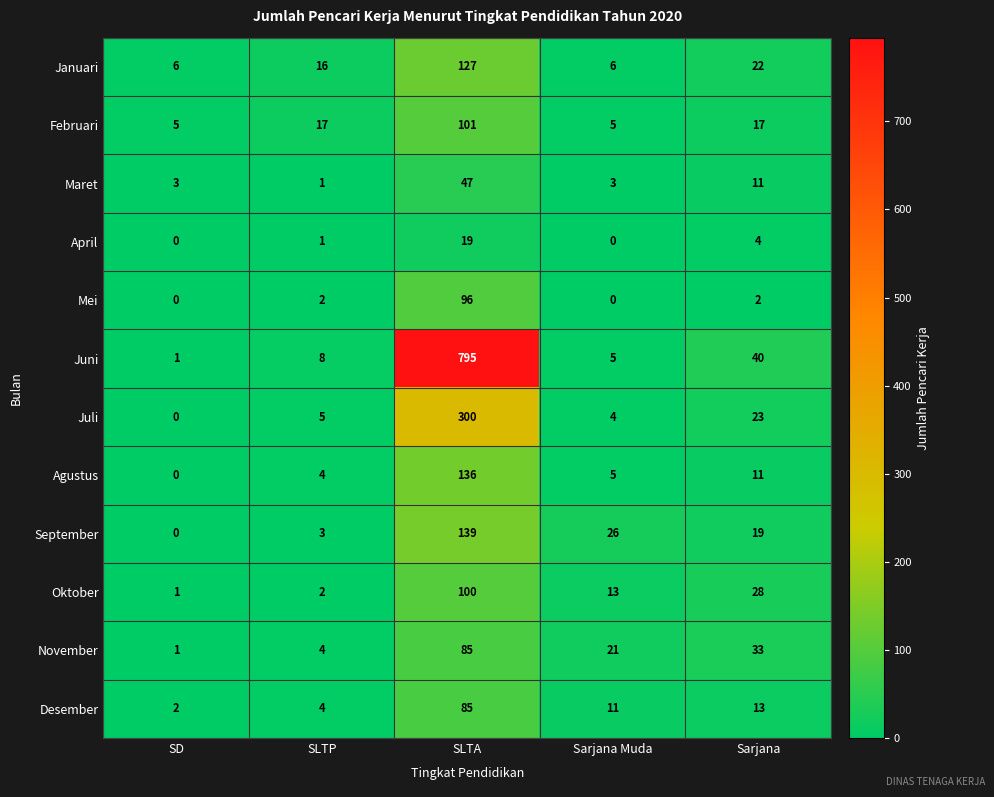

What is the total value across all series at SLTP?

67